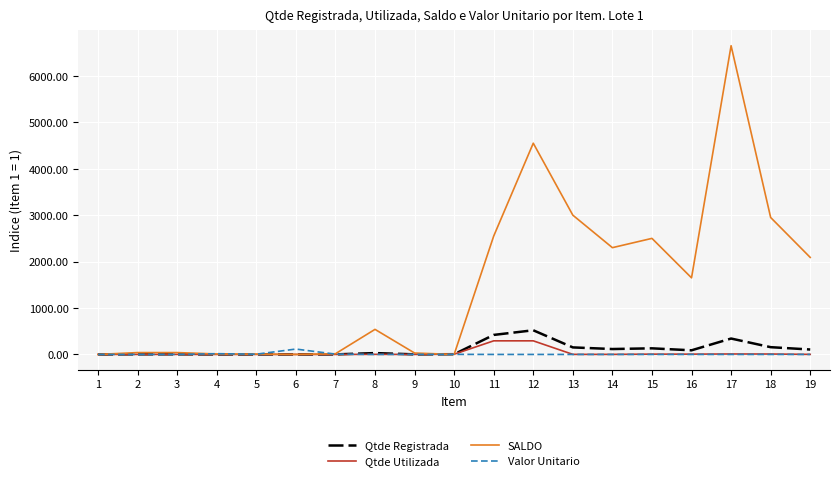

What is the difference between the Qtde Utilizada values at 7 and 12?

292.8